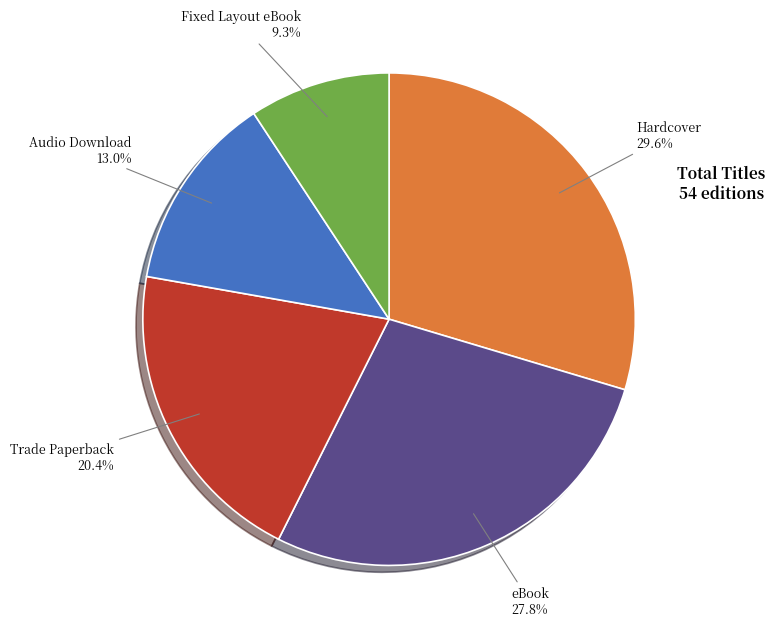

Is there any slice that represents more than half of the pie?

No